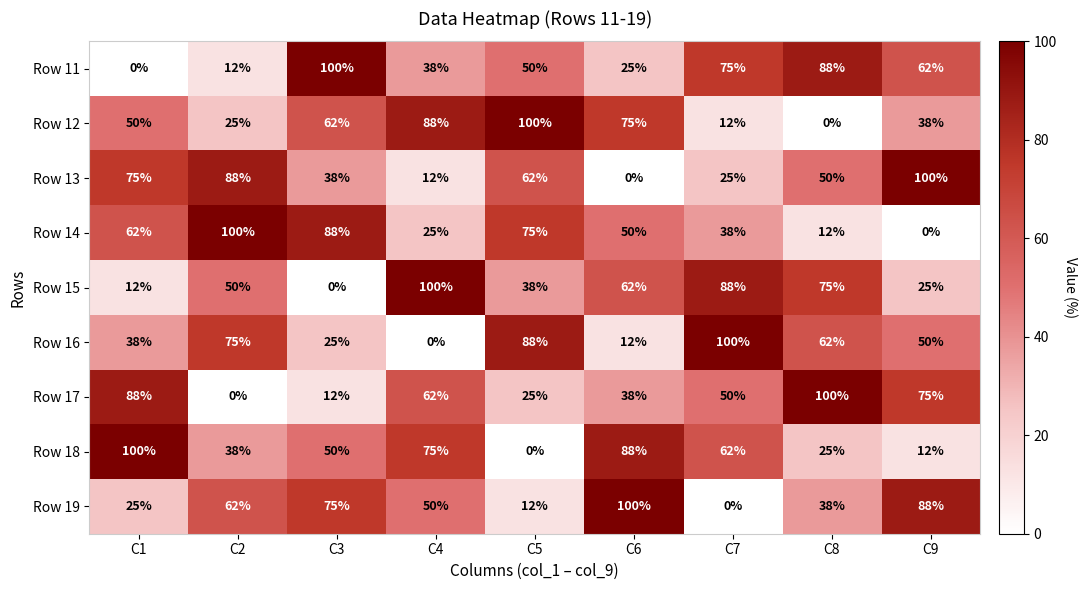

At how many categories does at least one series exceed 3?

9